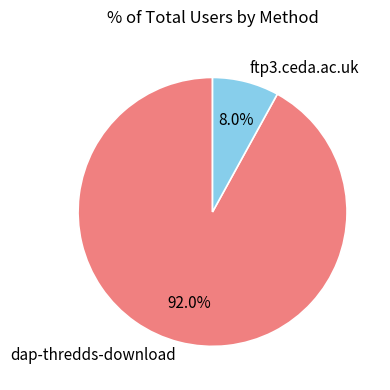

To the nearest percent, what percentage of the pie is dap-thredds-download?

92%